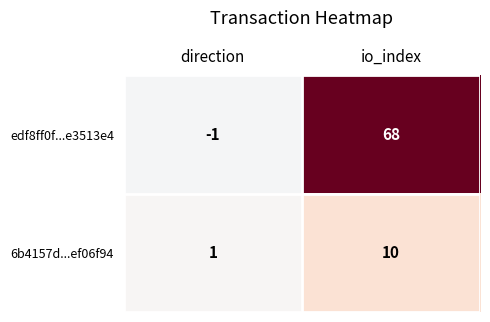

Which series changed the most between direction and io_index?

edf8ff0f...e3513e4